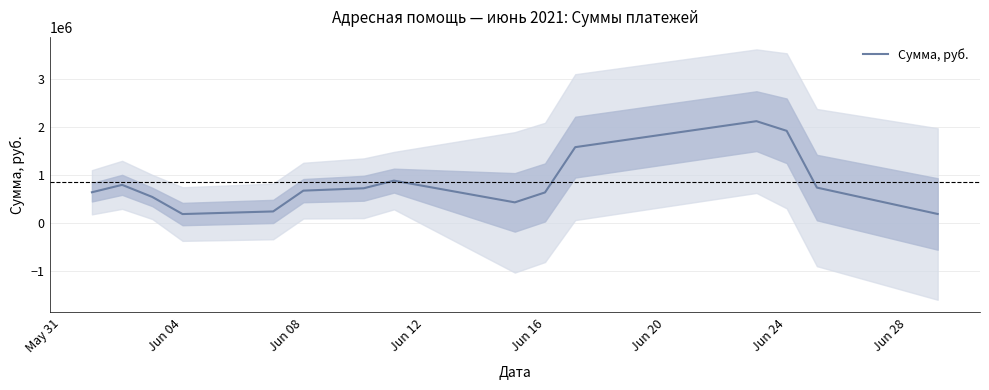

Is this an area chart (filled region under the line)?

No